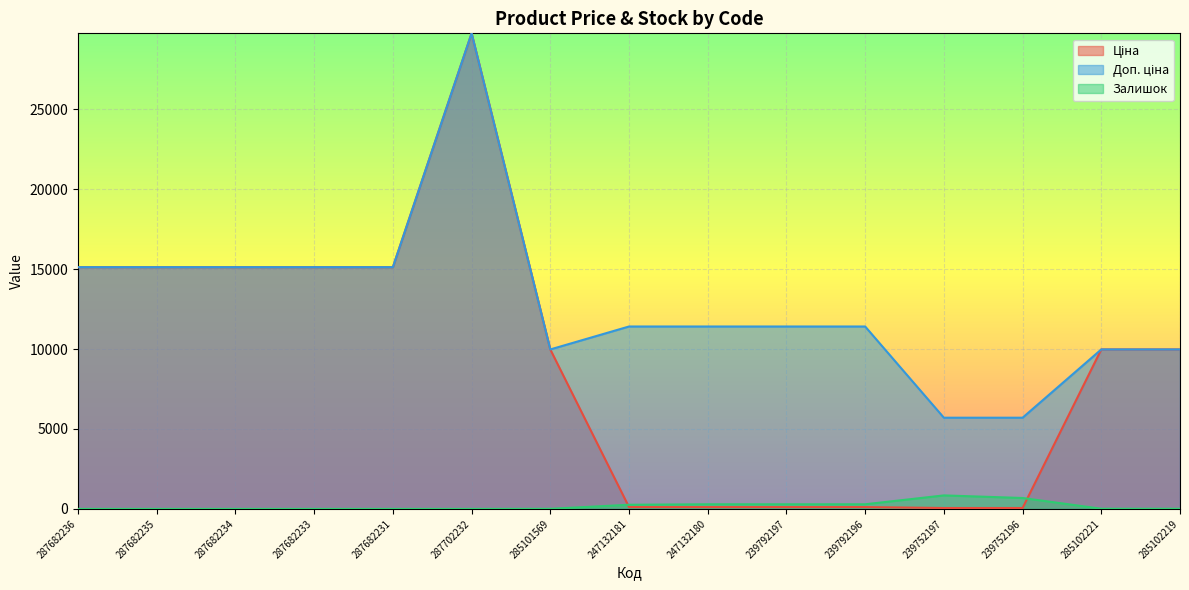

What is the label of the 9th point from the left?

247132180